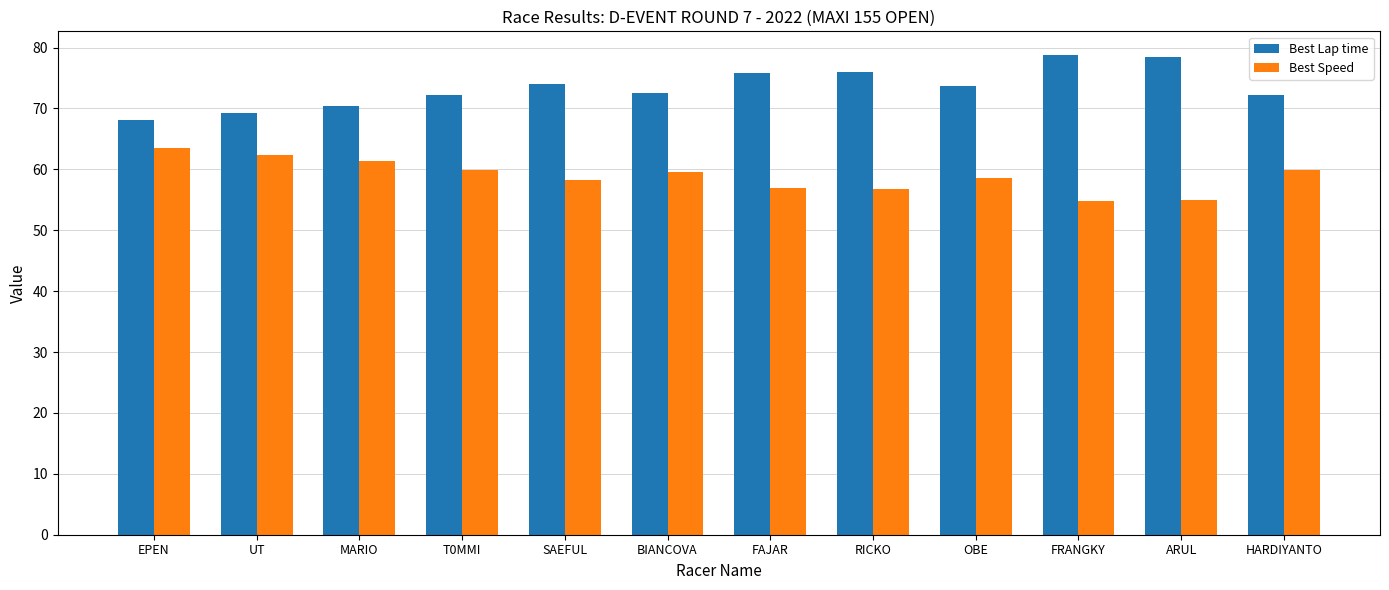

What is the minimum value for Best Speed?

54.9